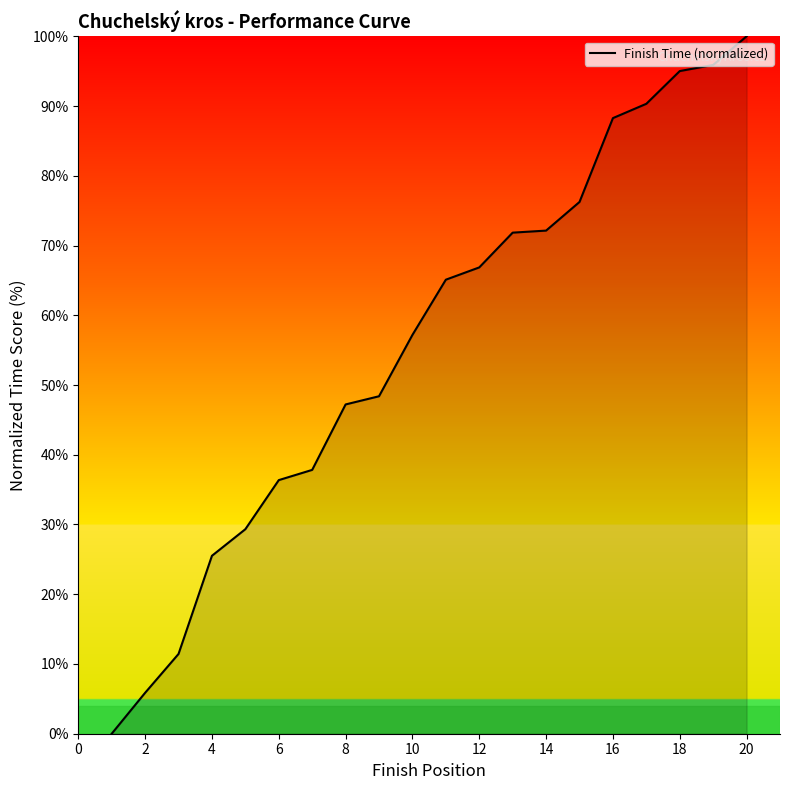

What is the difference between the maximum and minimum values?

100.0